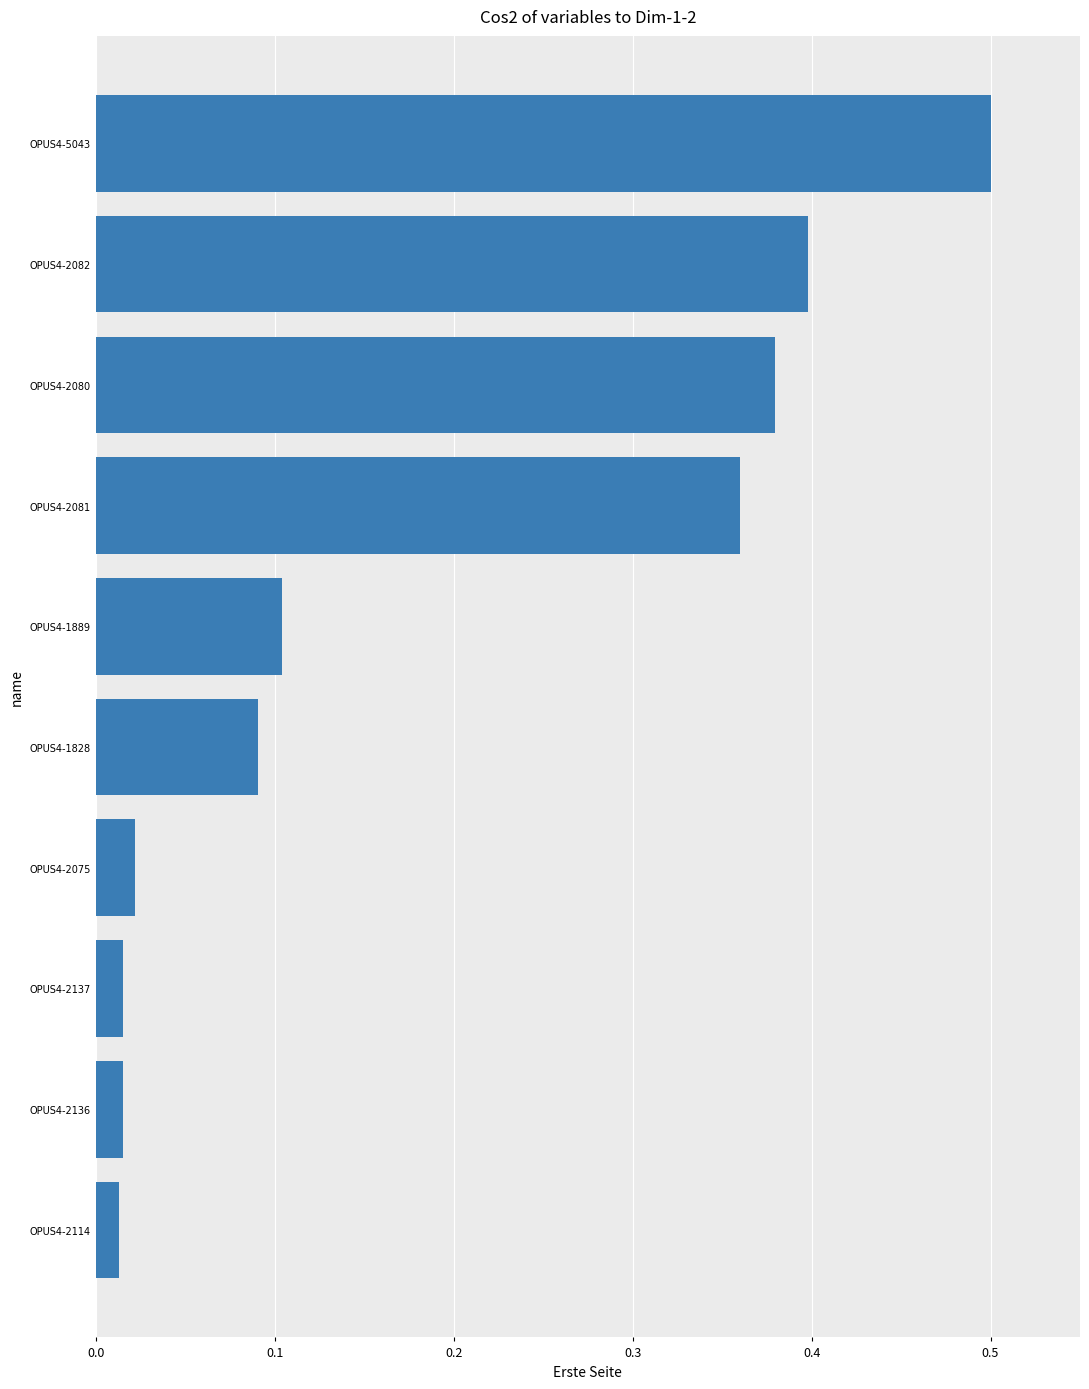

What is the change in value from OPUS4-2075 to OPUS4-1889?

+0.1